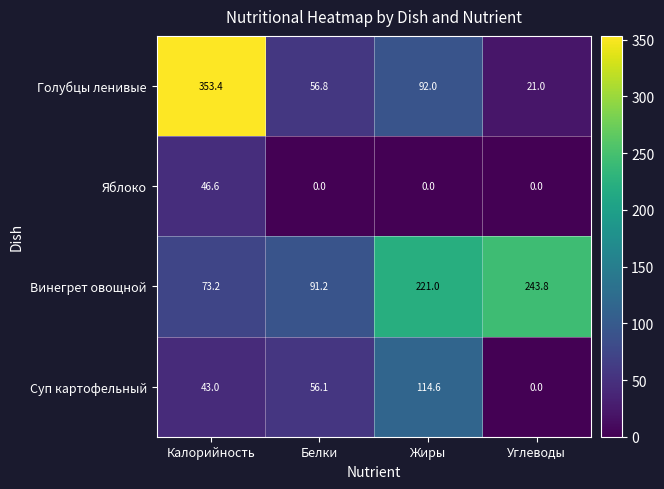

List the series in order of their overall mean, lowest first.

Яблоко, Суп картофельный, Голубцы ленивые, Винегрет овощной